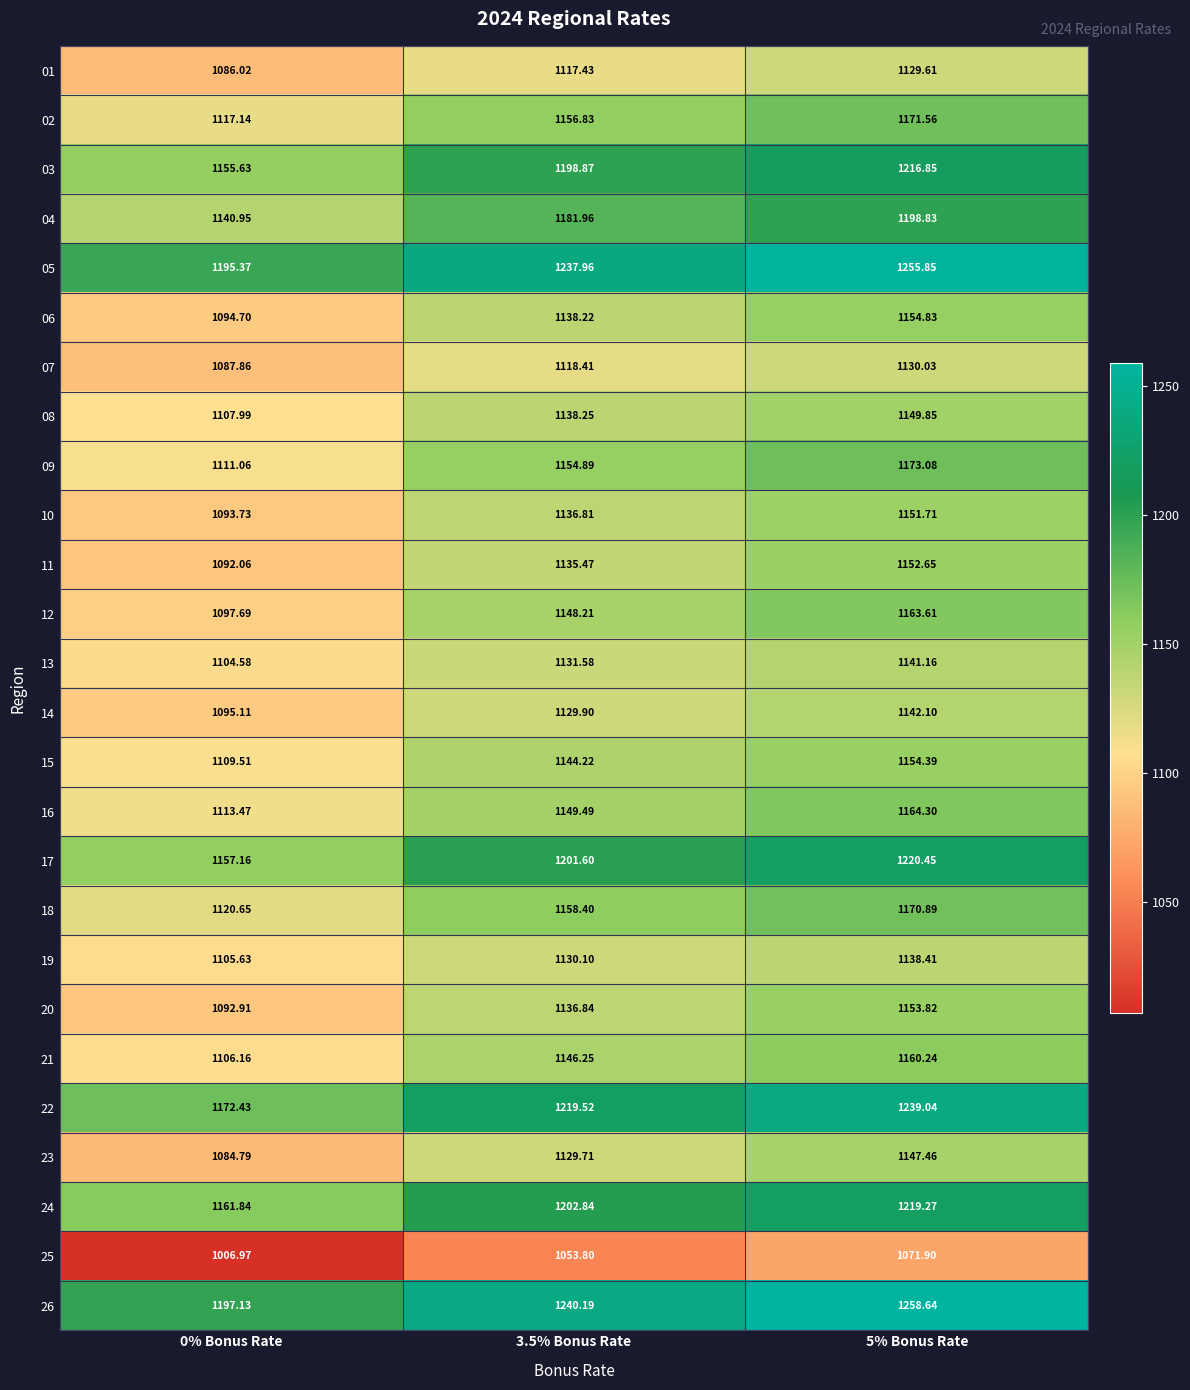

Is the value of 15 at 5% Bonus Rate greater than the value of 14 at 3.5% Bonus Rate?

Yes